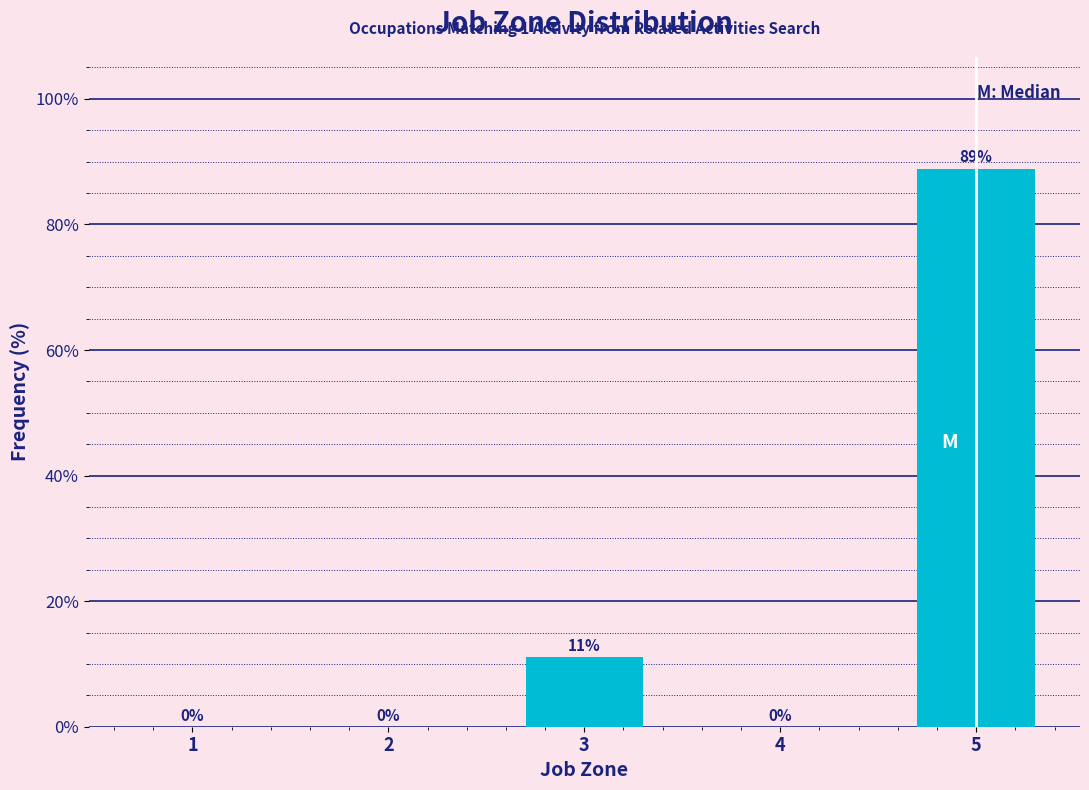

At which label is the value closest to 44?

3